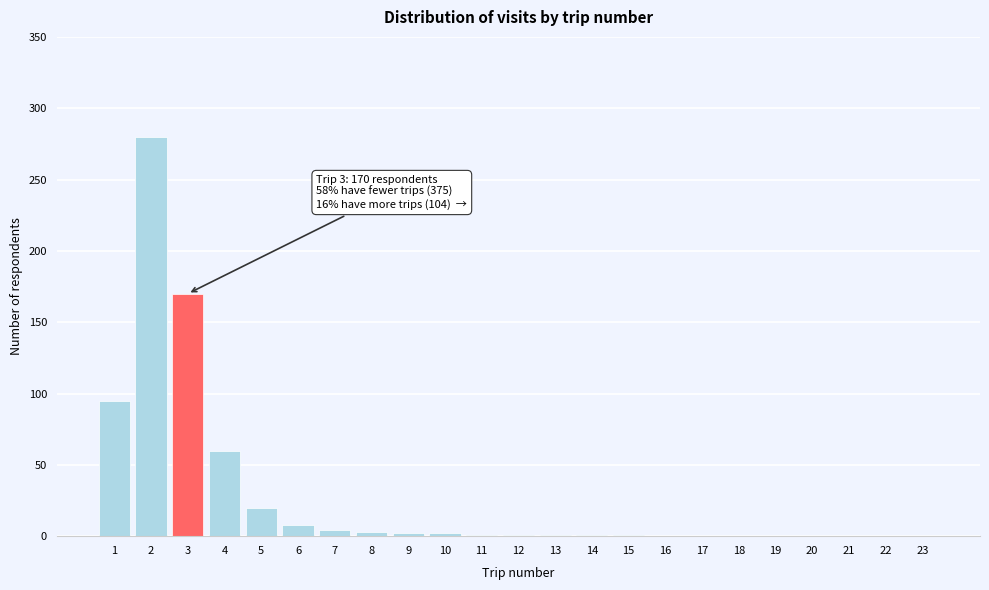

What is the sum of all values?

649